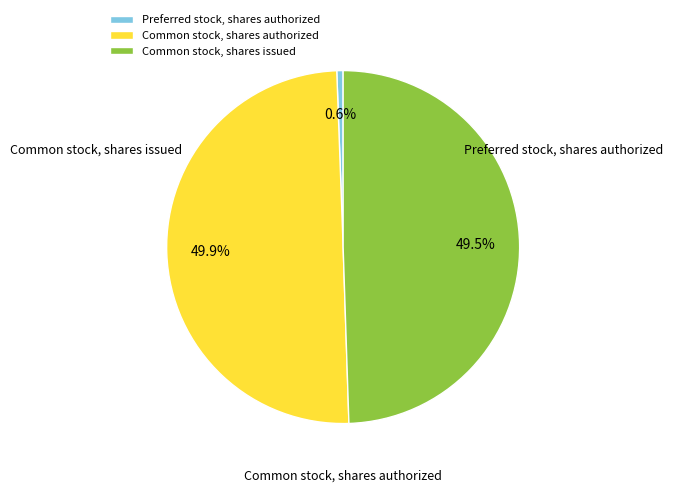

Do Common stock, shares authorized and Common stock, shares issued together represent more than half of the pie?

Yes